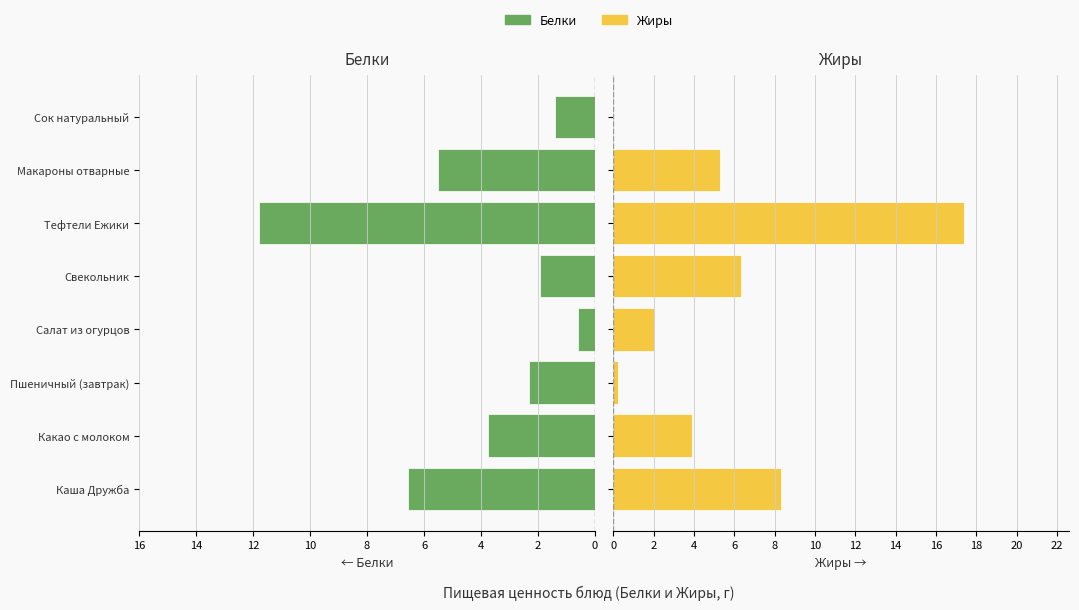

Between Пшеничный (завтрак) and Сок натуральный, which is larger?

Пшеничный (завтрак)